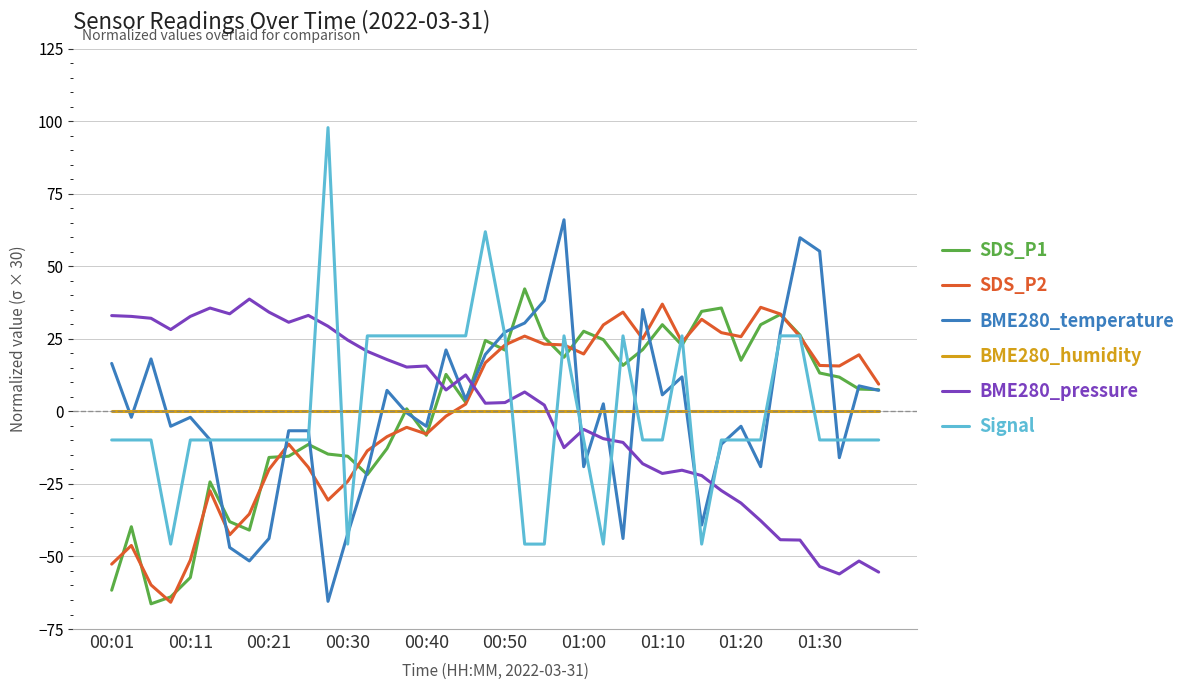

What is the maximum value shown in the chart?

97.8